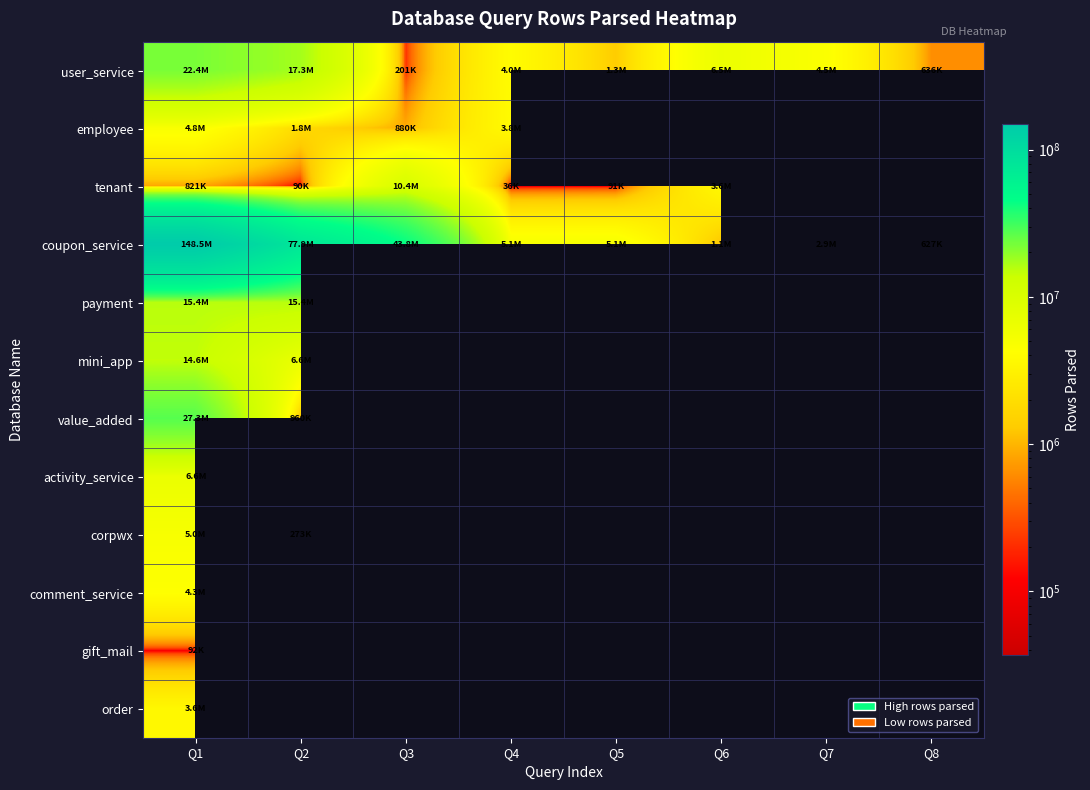

What is the minimum value for value_added?

960028.0